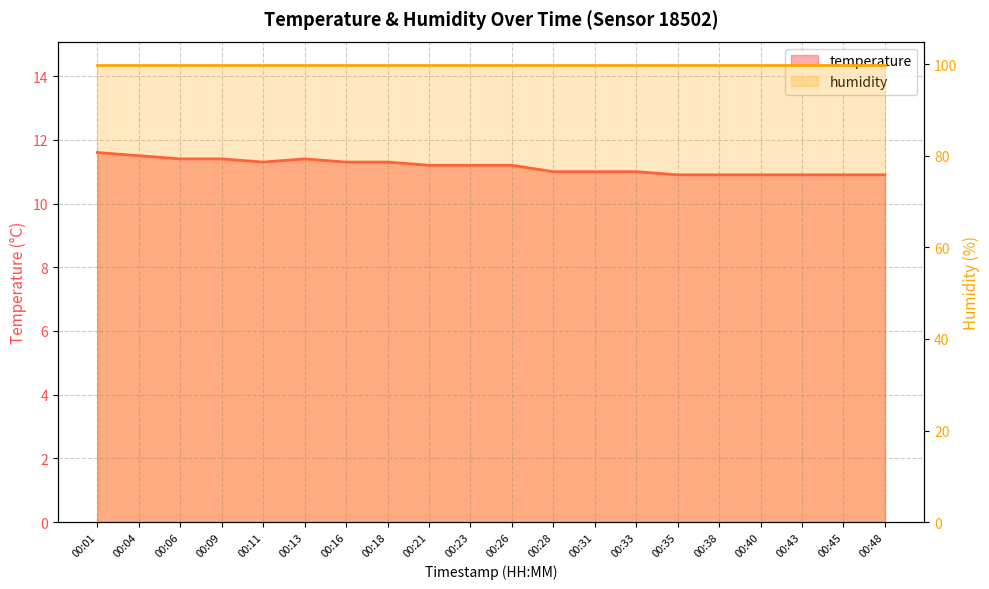

The value at 00:16 is 15.7. True or false?

False